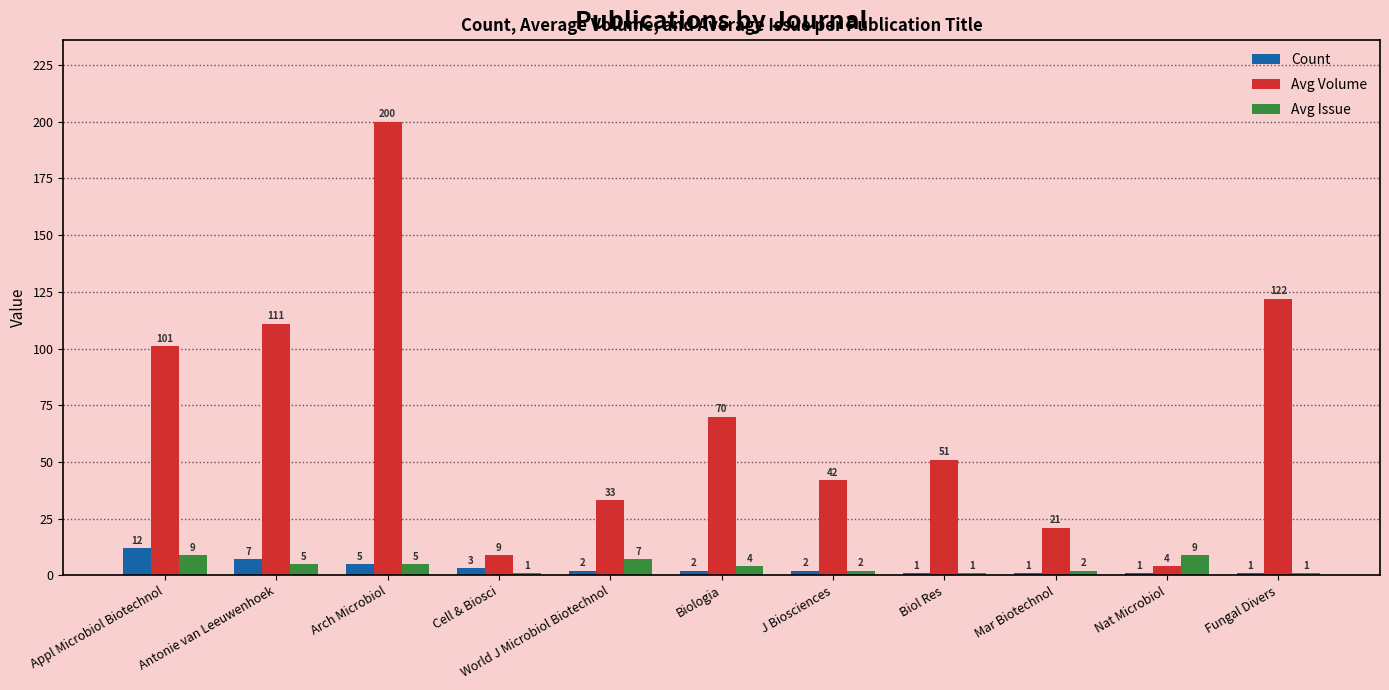

Rank the series at Nat Microbiol from lowest to highest value.

Count, Avg Volume, Avg Issue